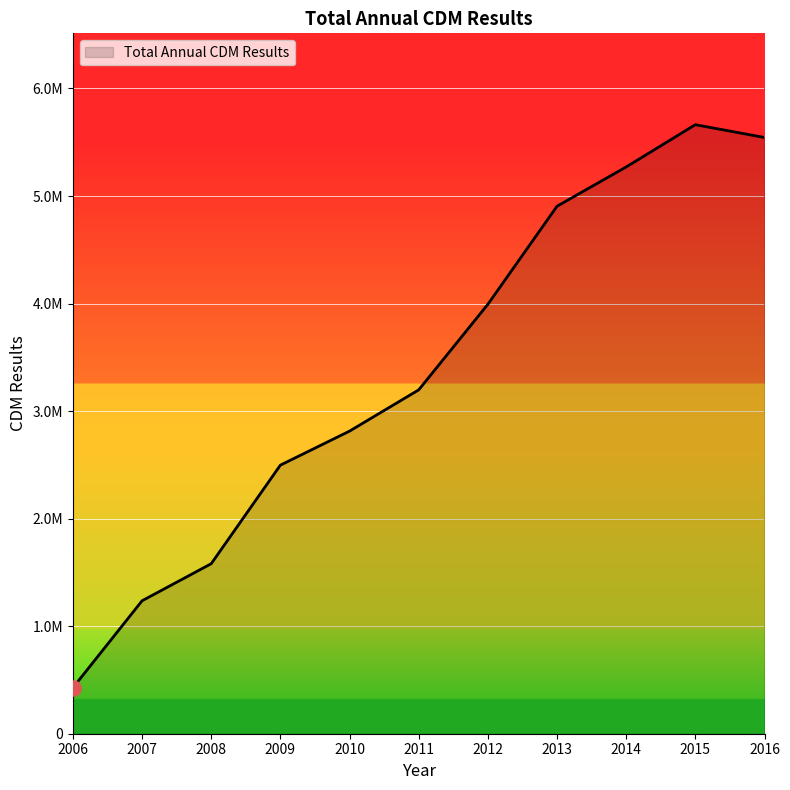

What is the ratio of the value at 2007 to the value at 2008?

0.8